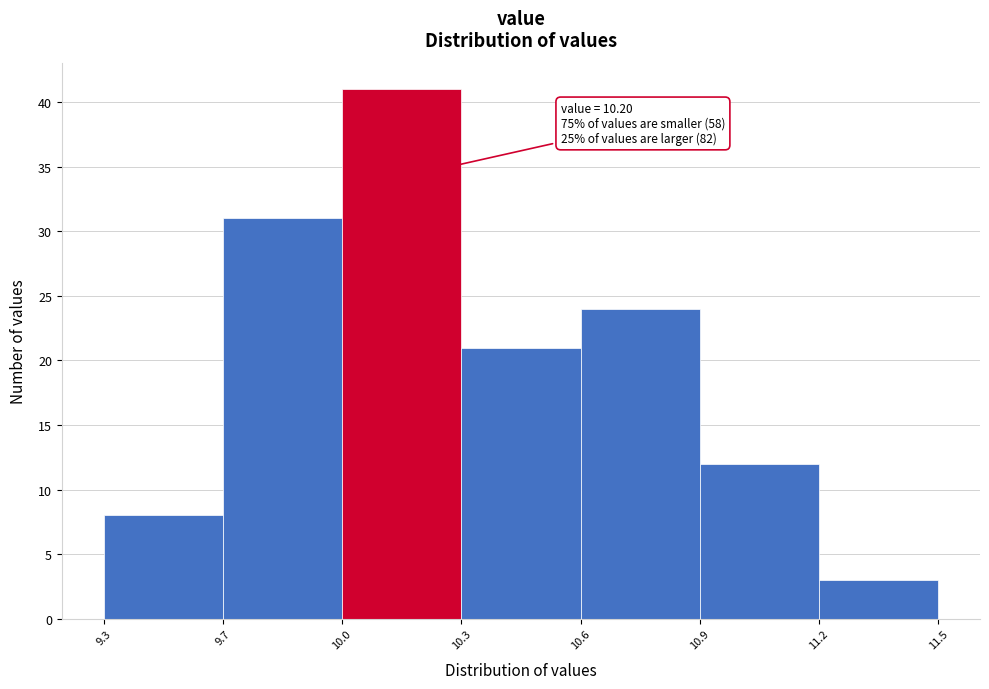

Reading left to right, list all the values displayed in this chart.

8	31	41	21	24	12	3